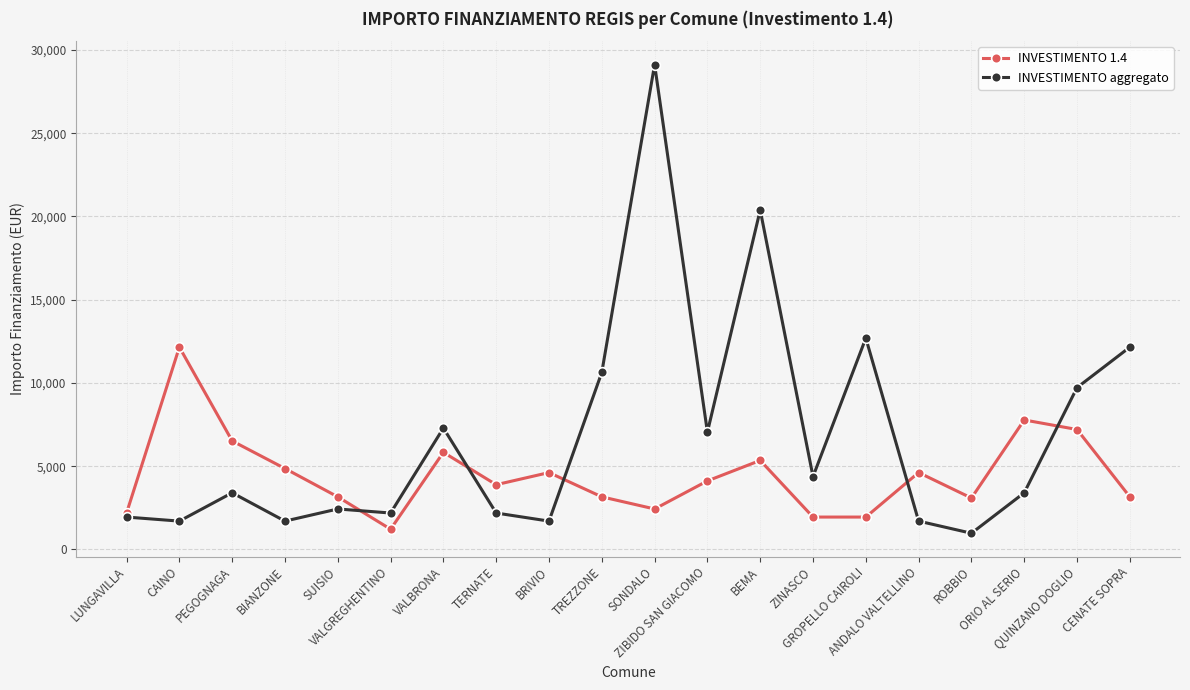

True or false: INVESTIMENTO 1.4 has more than 2 interior local peaks.

True